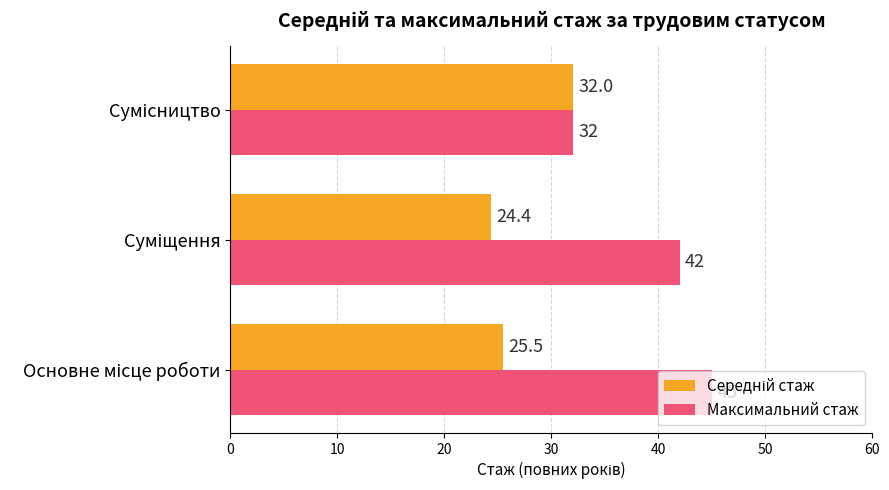

Which series has the widest spread of values?

Максимальний стаж